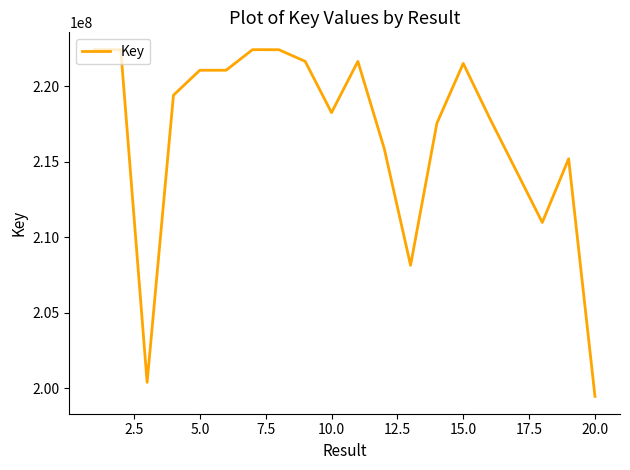

What is the greatest value displayed?

222413934